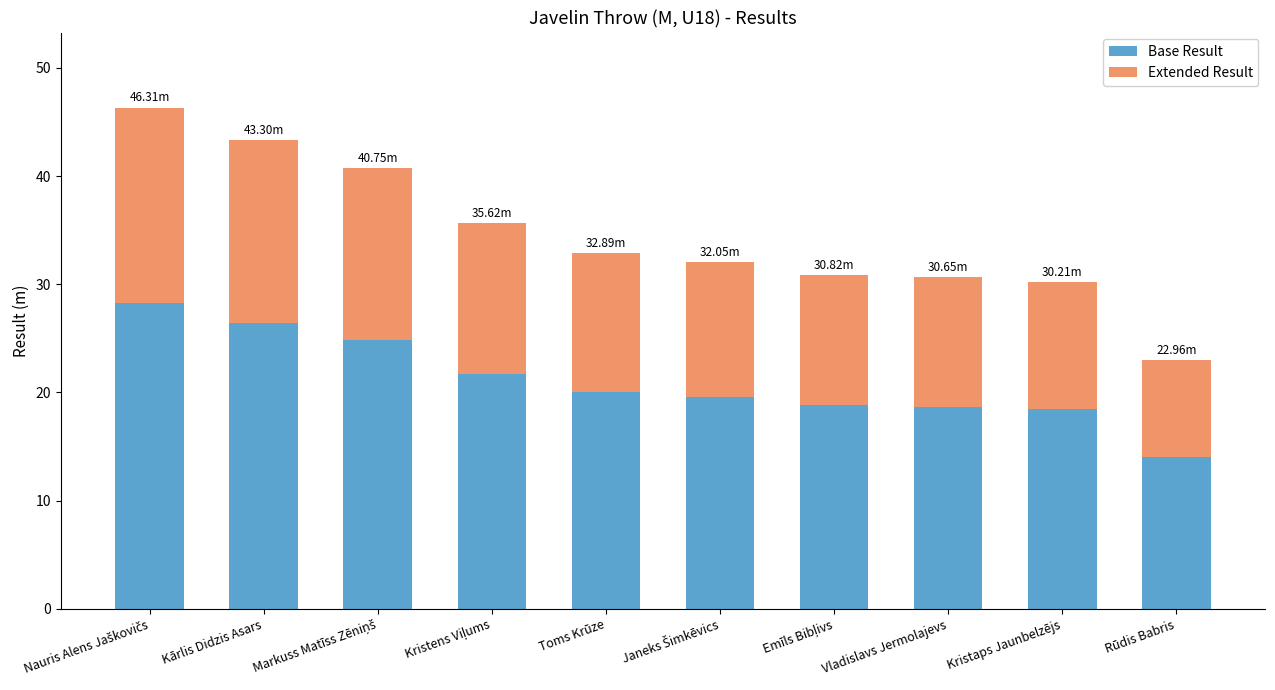

What is the difference between the second highest and second lowest values in the Base Result series?

8.0